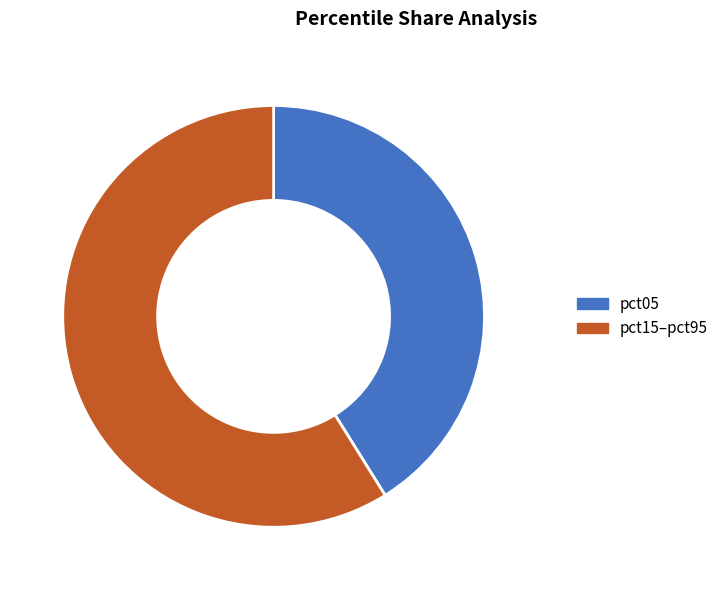

How much of the chart is everything except pct05?

58.9%